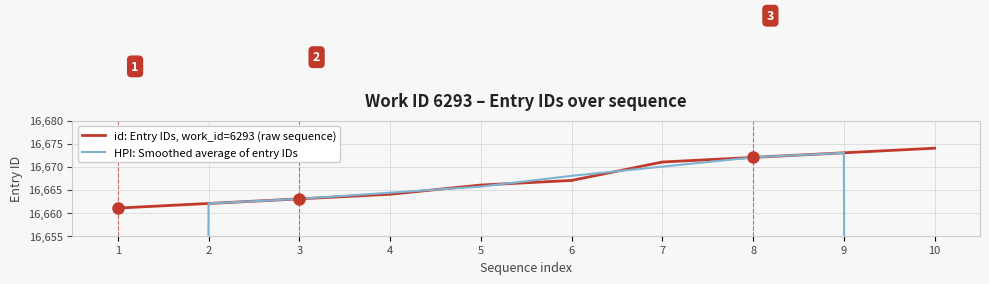

At which label does id: Entry IDs, work_id=6293 (raw sequence) first exceed 16667?

7